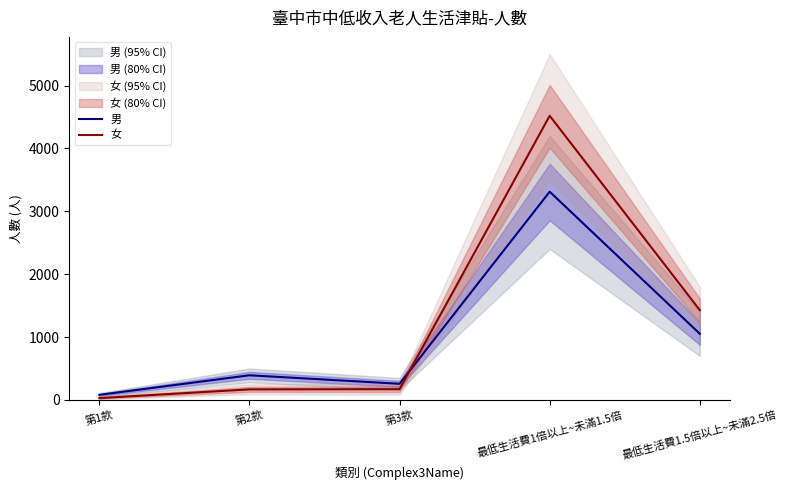

What is the value of the 女 point at the 5th from the left?

1428